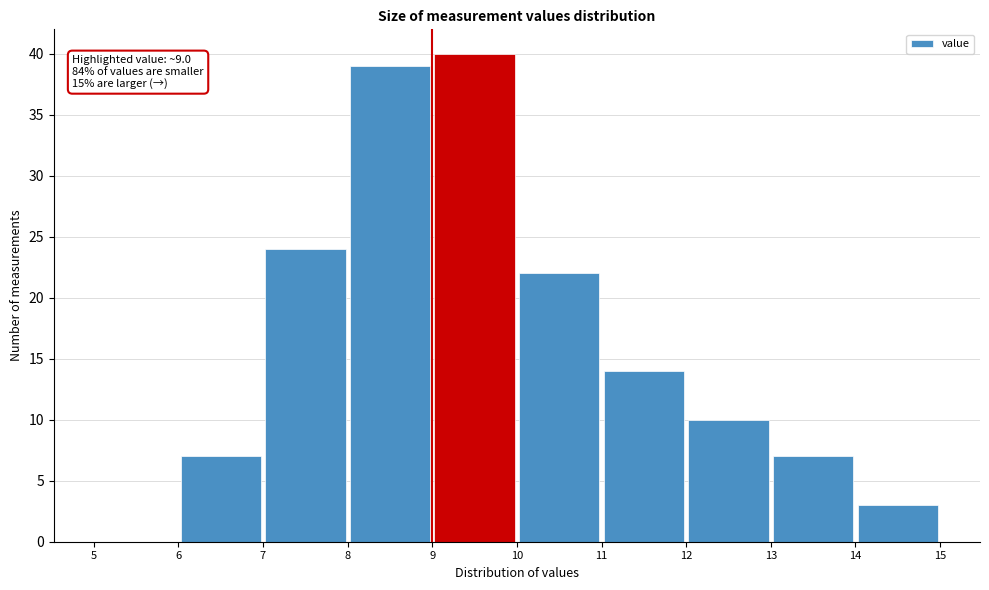

Which range on the x-axis has the tallest bar?

9 to 10